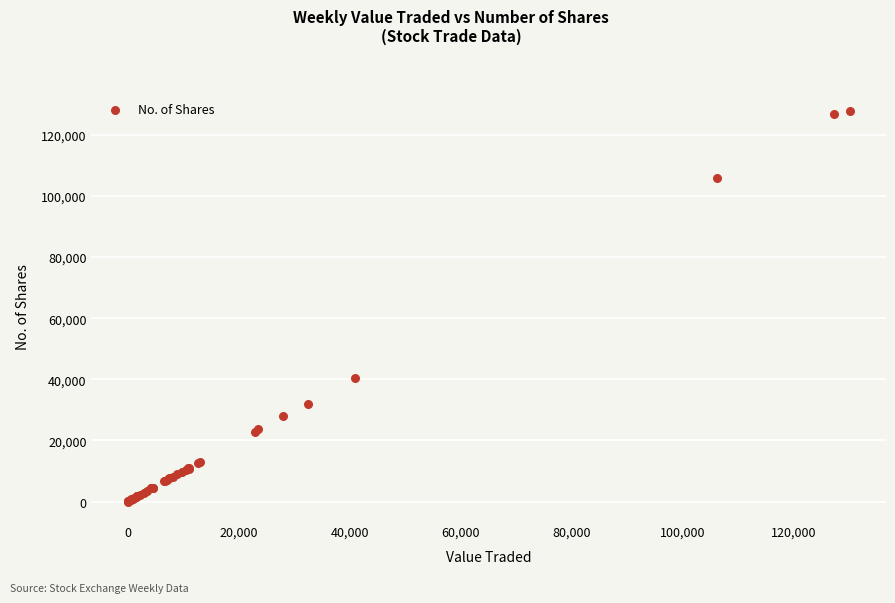

What Y value in the scatter plot is closest to 63836?

40478